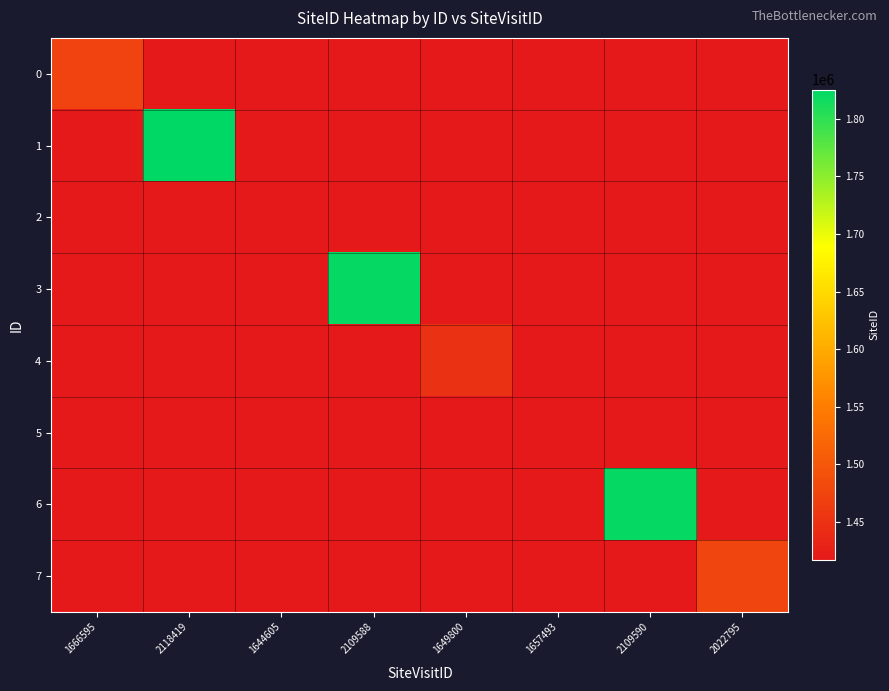

At which category is the sum across all series the highest?

2118419